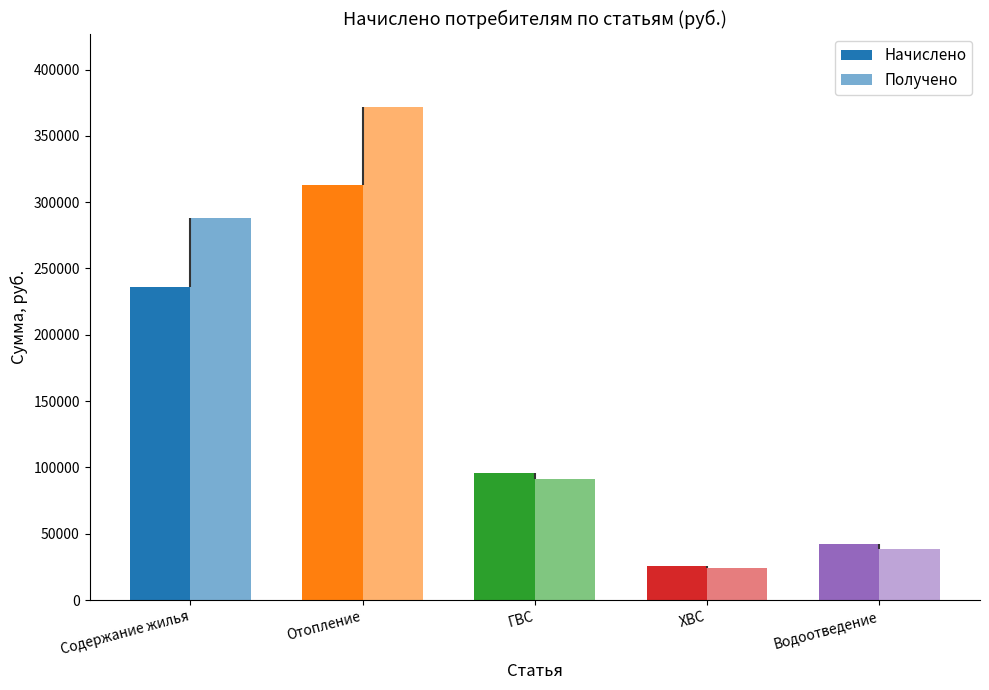

At how many categories does at least one series exceed 112416?

2